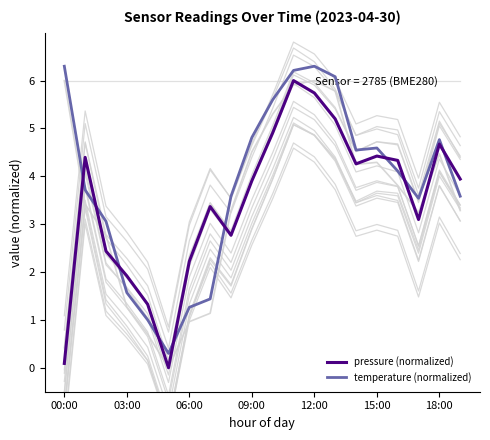

How many series are shown in this chart?

2